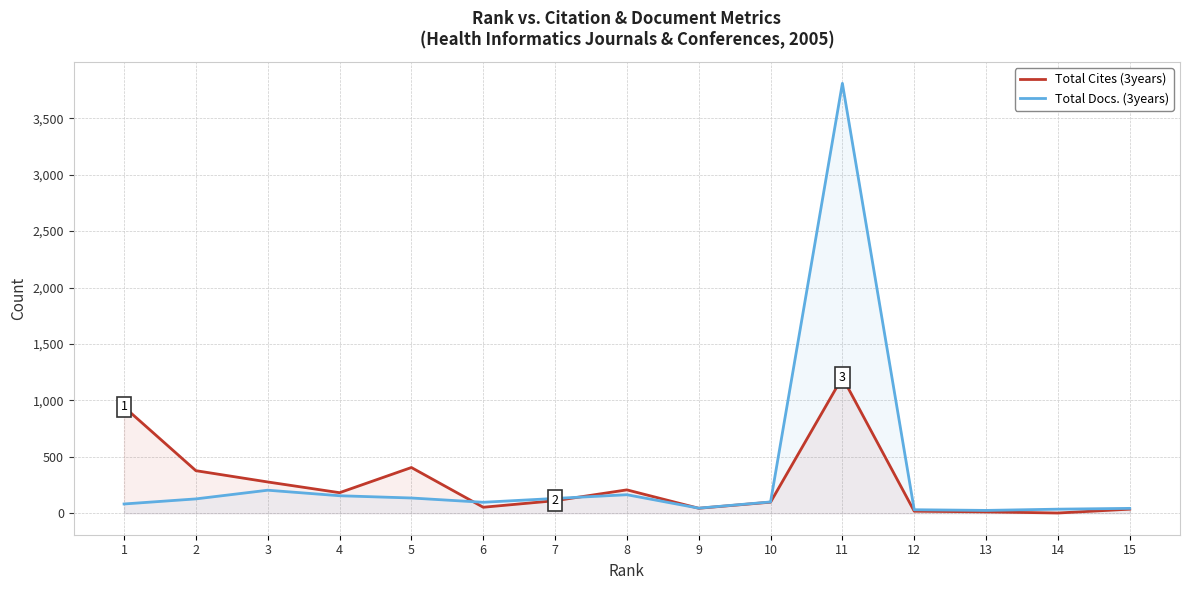

Rank the series by their average value, from lowest to highest.

Total Cites (3years), Total Docs. (3years)